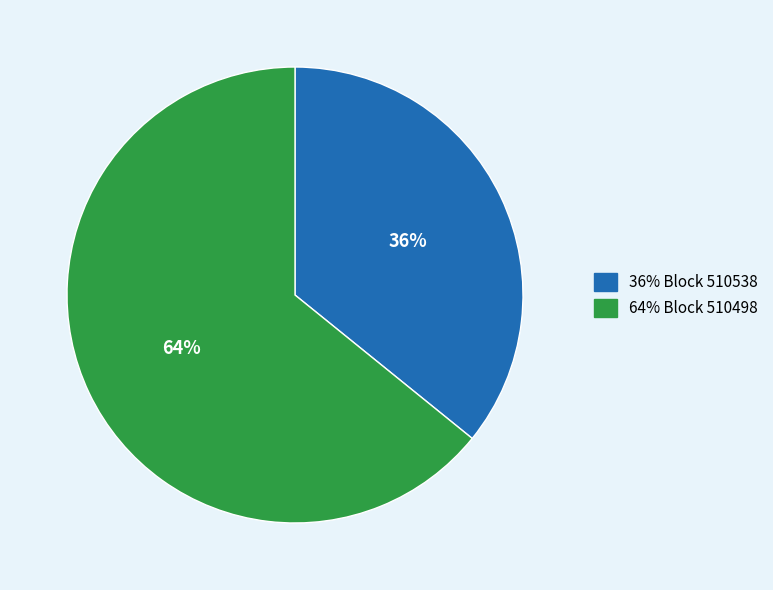

Rank the categories by value from lowest to highest.

36% Block 510538, 64% Block 510498